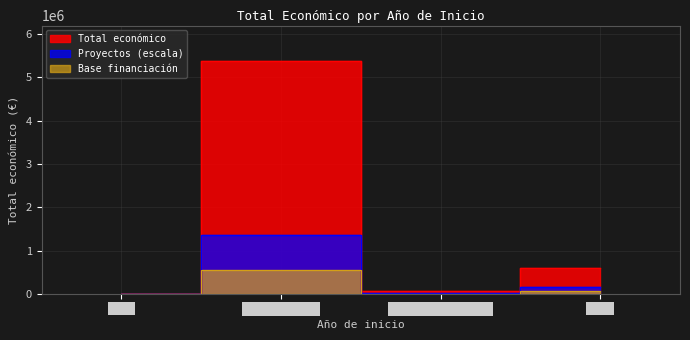

Count the number of values greater than 599883.

1